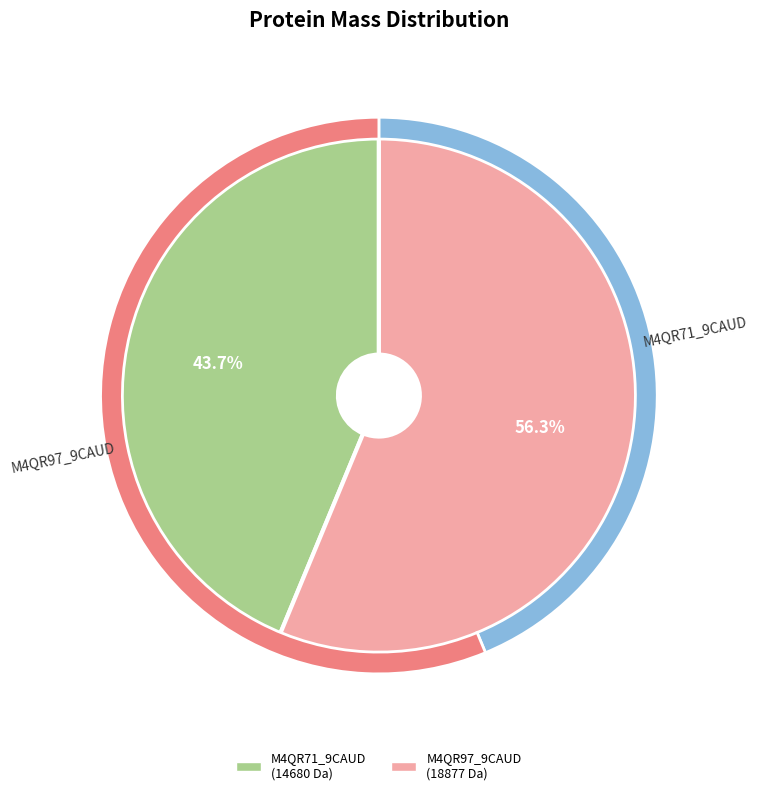

What percentage is NOT represented by M4QR71_9CAUD?

56.3%